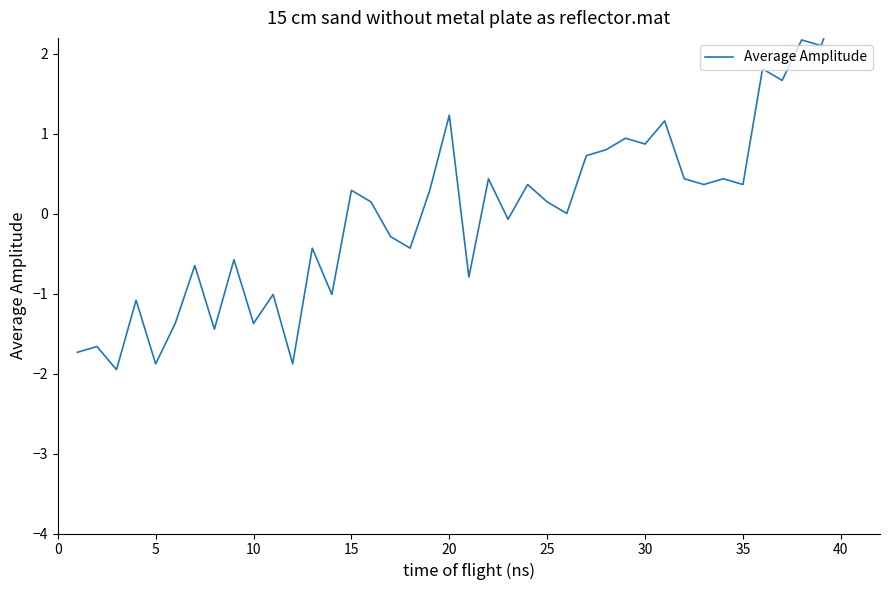

What is the value of the 30th point from the left?

0.9